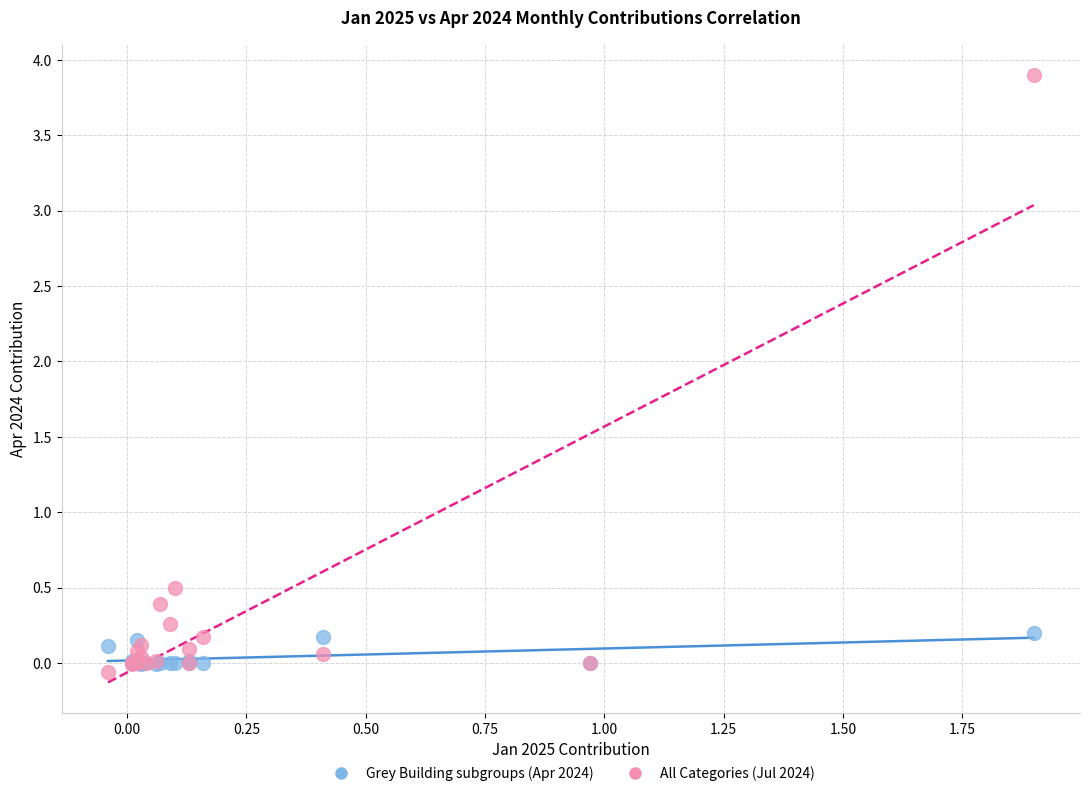

Which series reaches the maximum Y coordinate?

All Categories (Jul 2024)